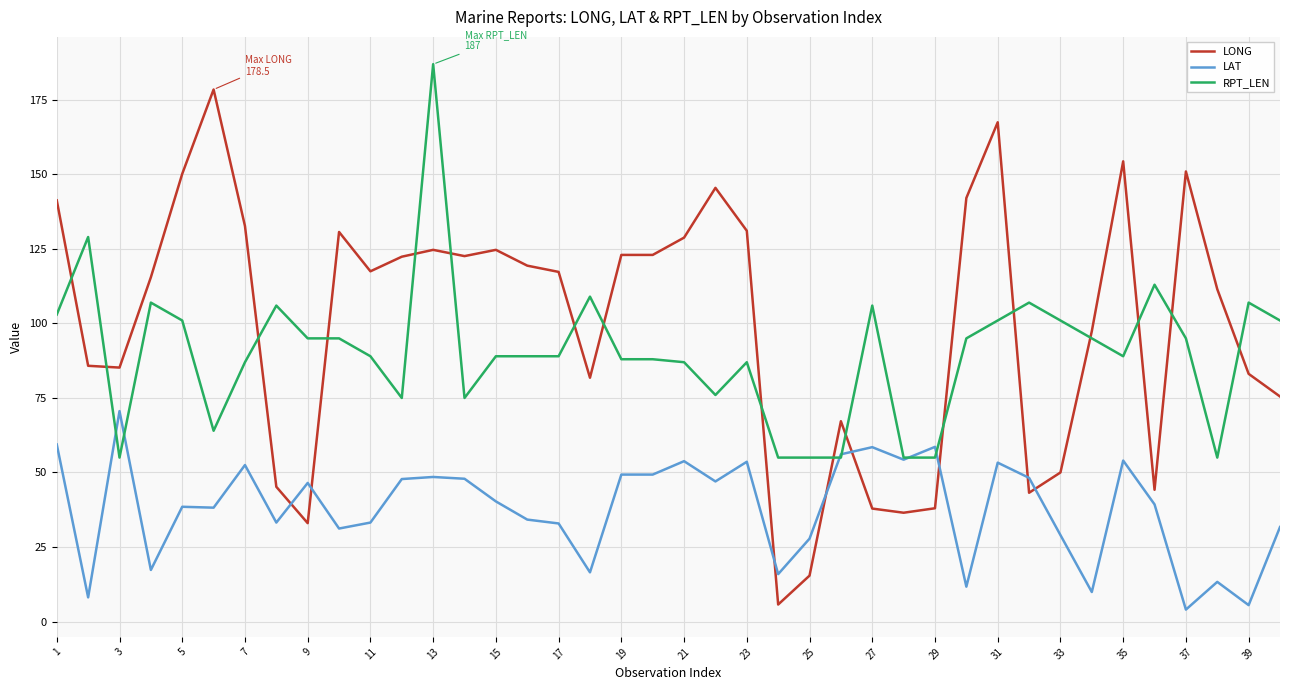

Which series has the largest range (max minus min)?

LONG